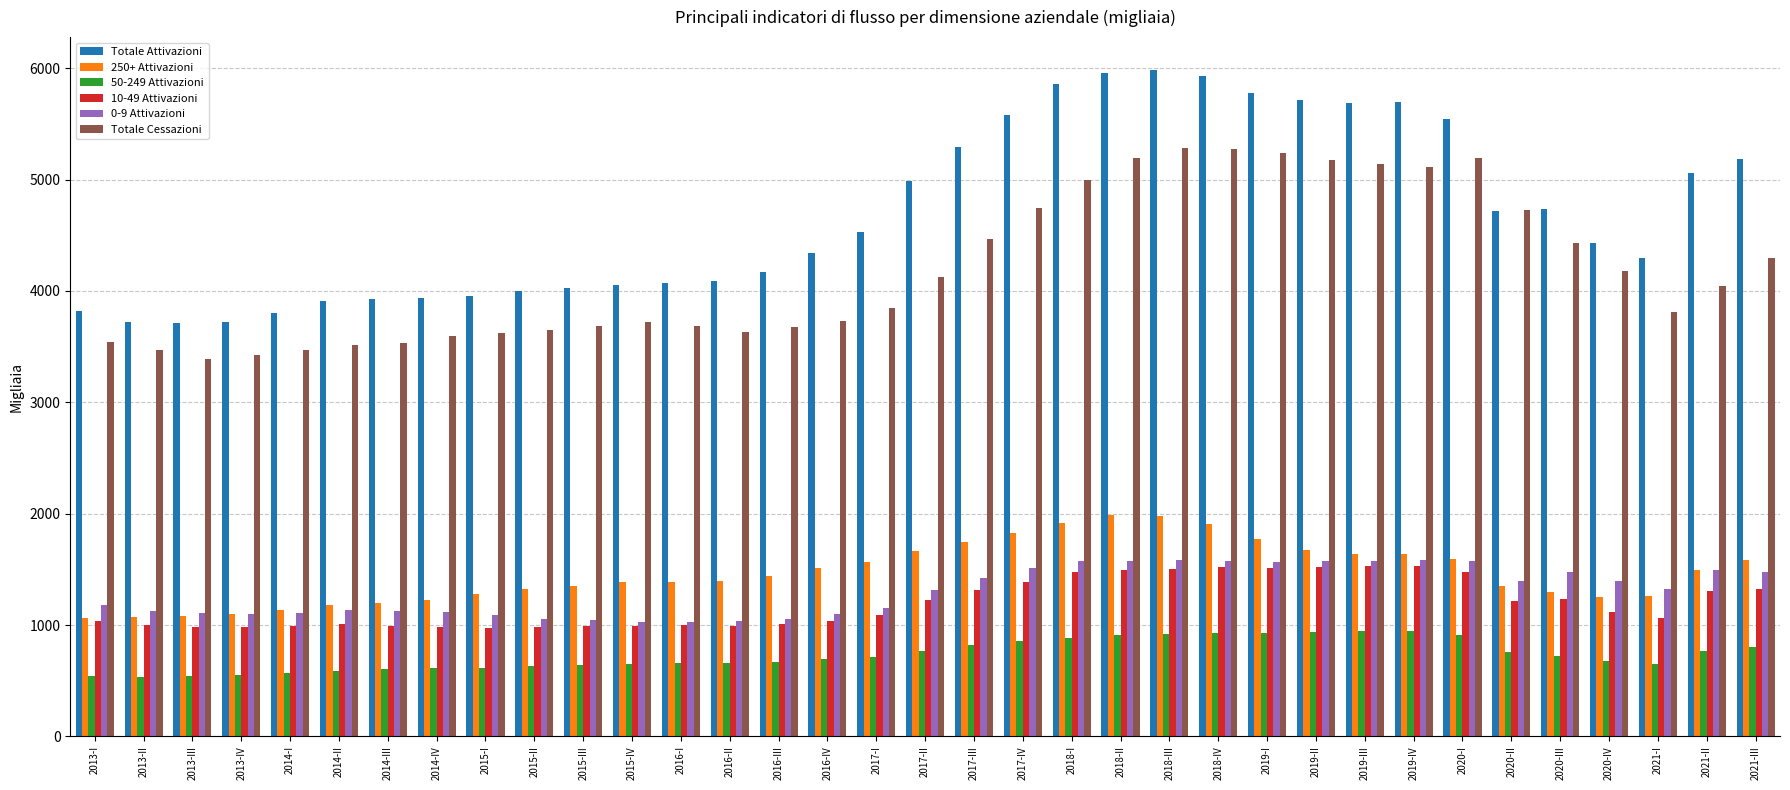

How many bars are there in total?

210